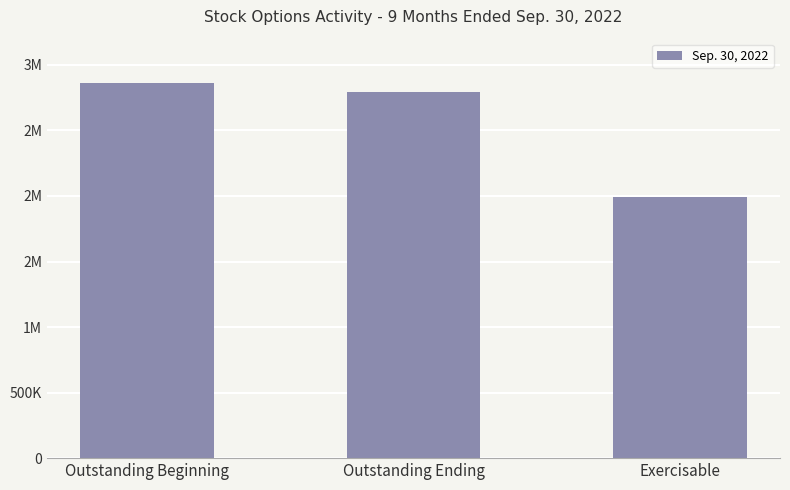

Rank the categories by value from highest to lowest.

Outstanding Beginning, Outstanding Ending, Exercisable